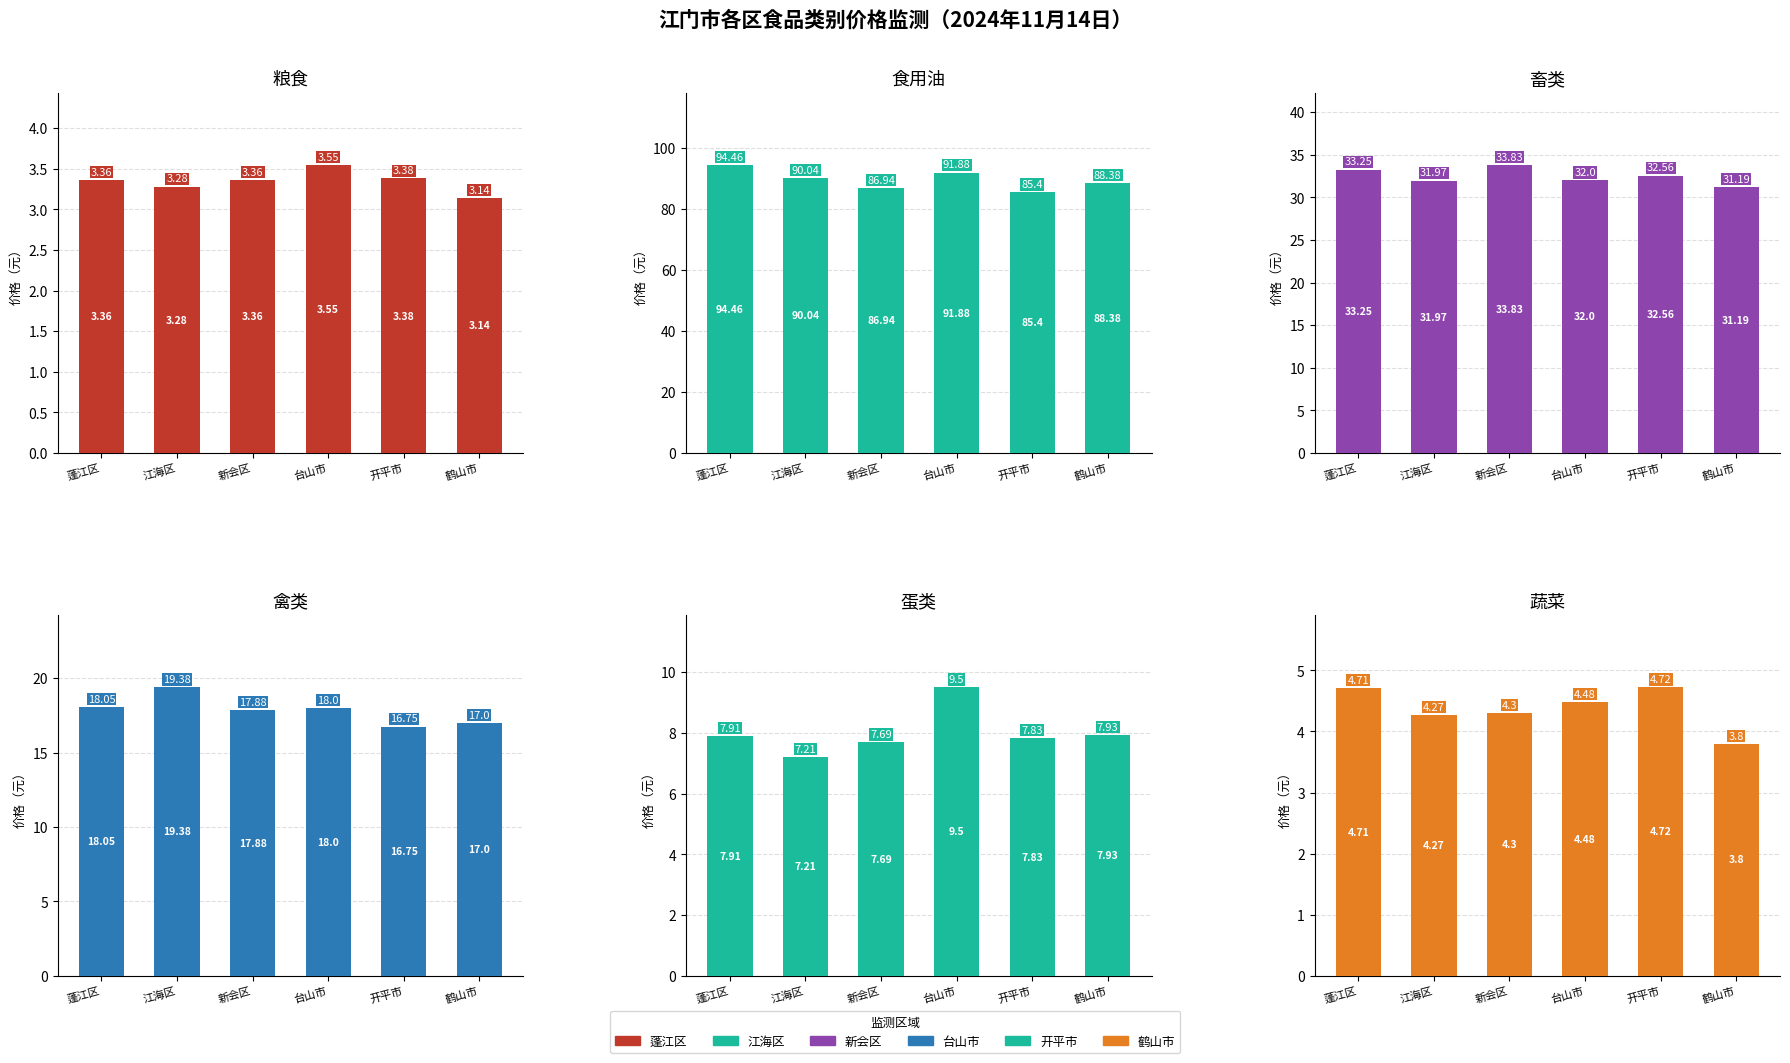

The 蓬江区 series shows 4.7 at 5. True or false?

True